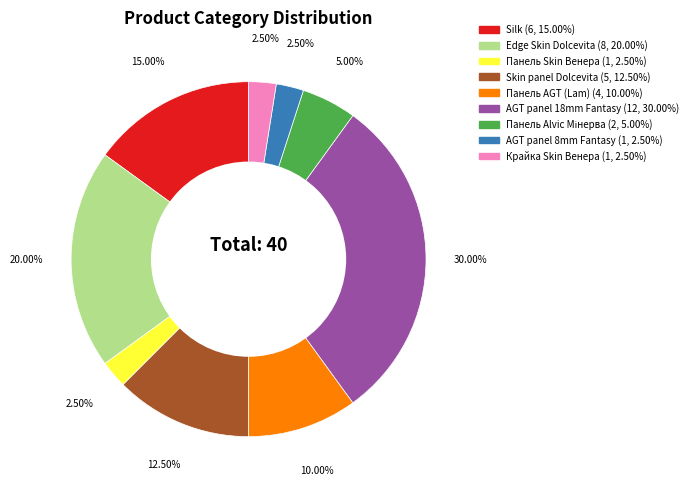

Does any single category account for the majority?

No